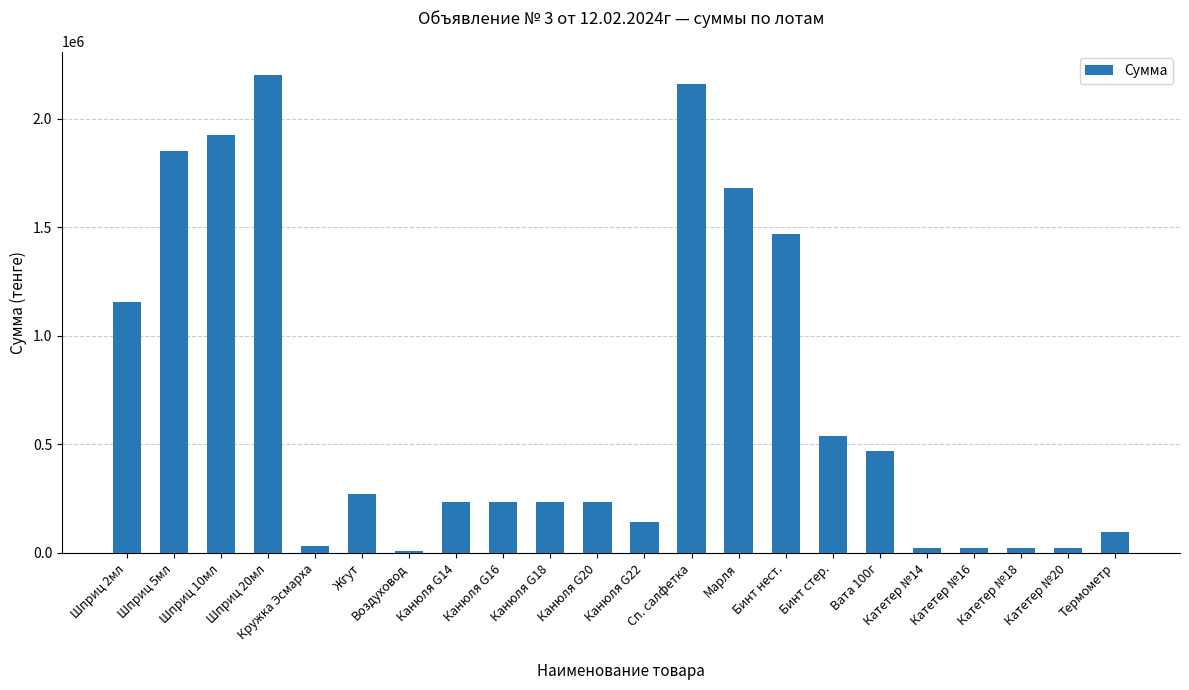

What is the value of the 17th bar from the left?

470000